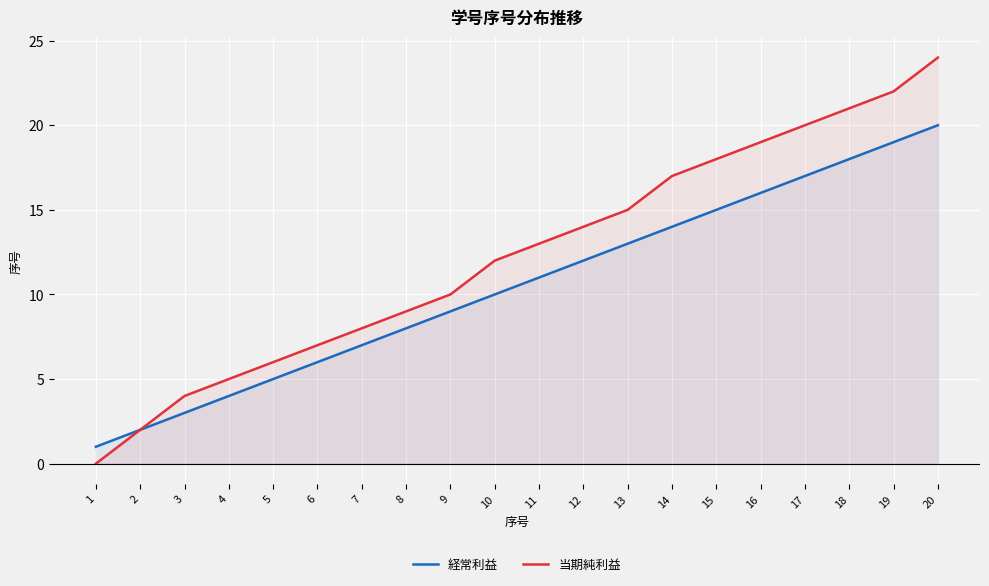

The 経常利益 series shows 7 at 5. True or false?

False